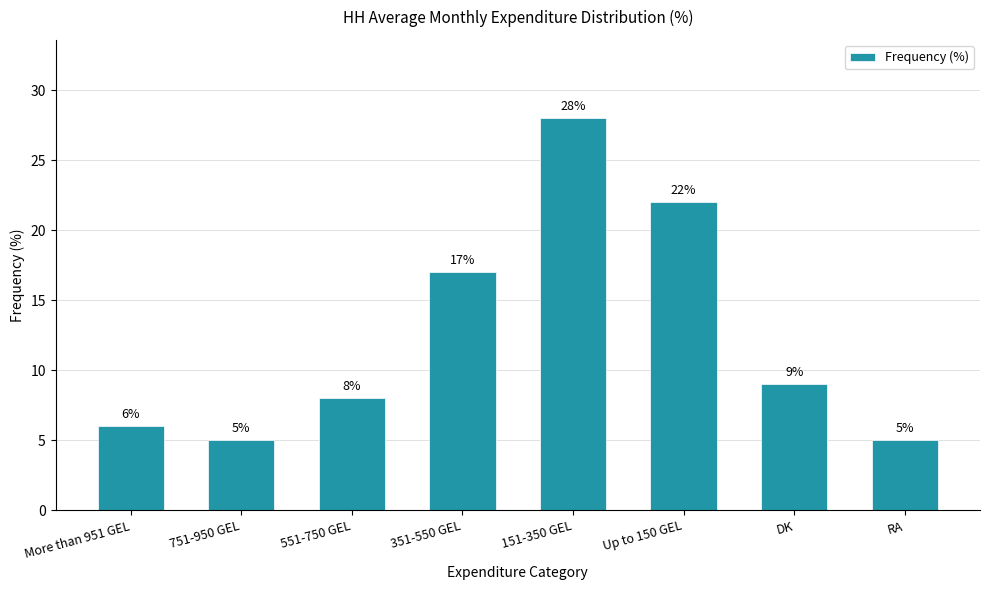

What is the value of the 5th bar from the left?

28